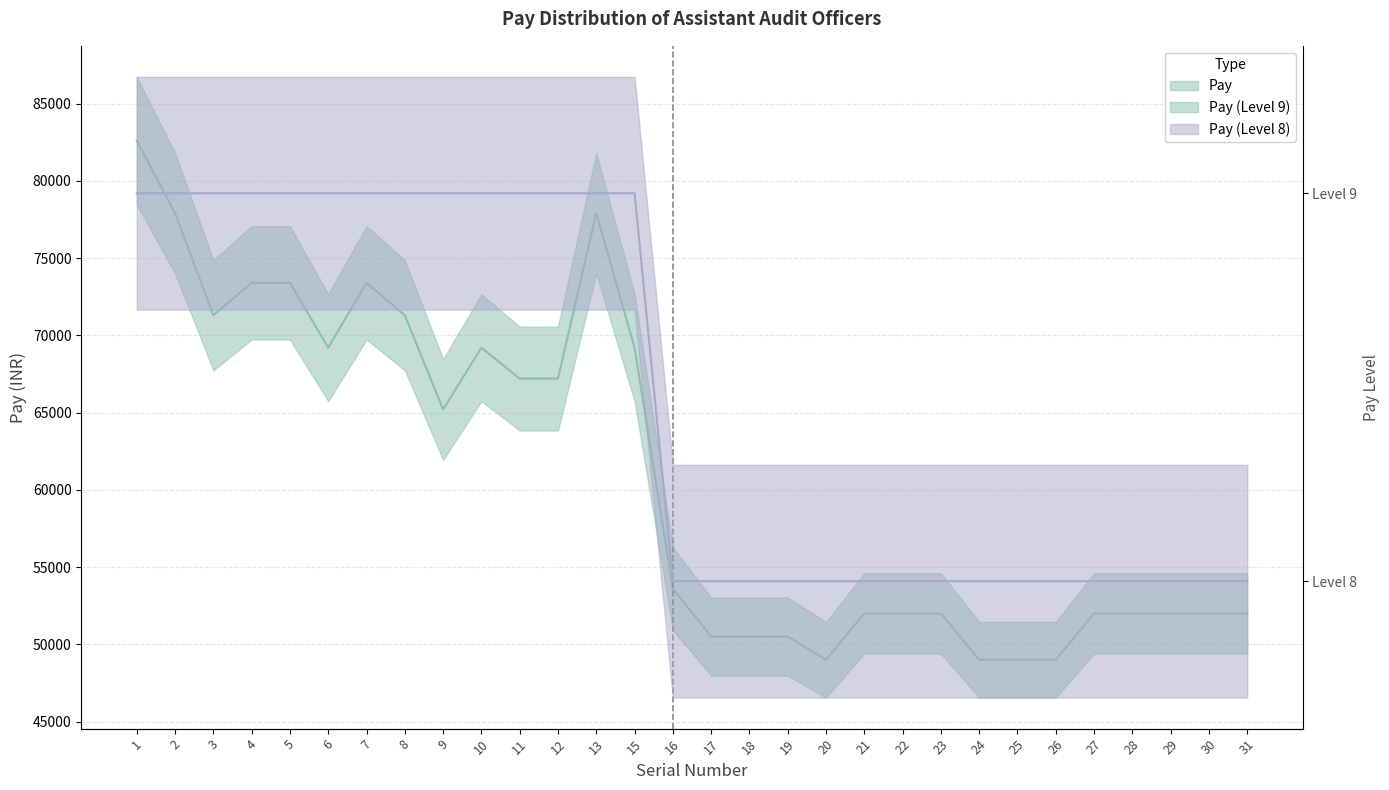

Where is Pay Level nearest to the value 85000?

1